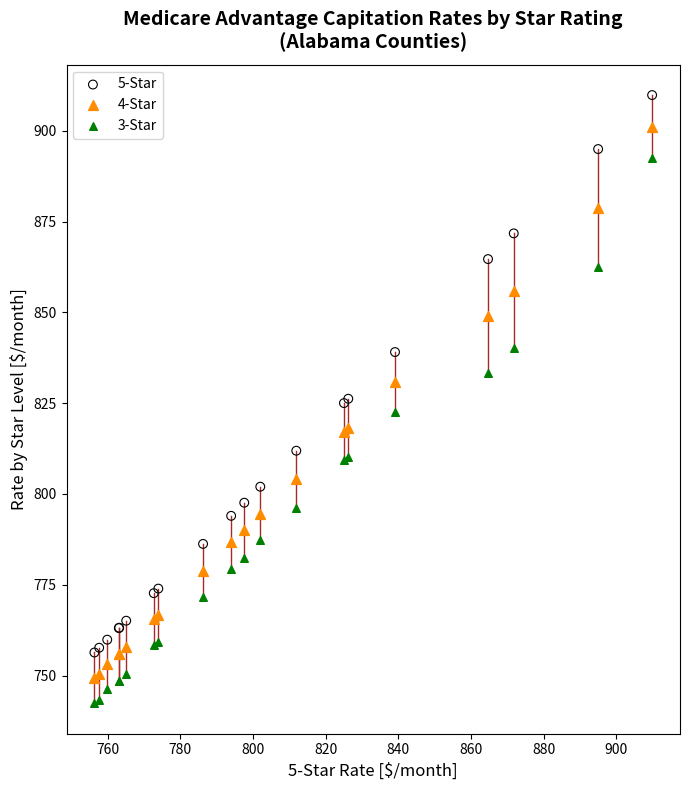

Which series contains the highest Y value?

5-Star